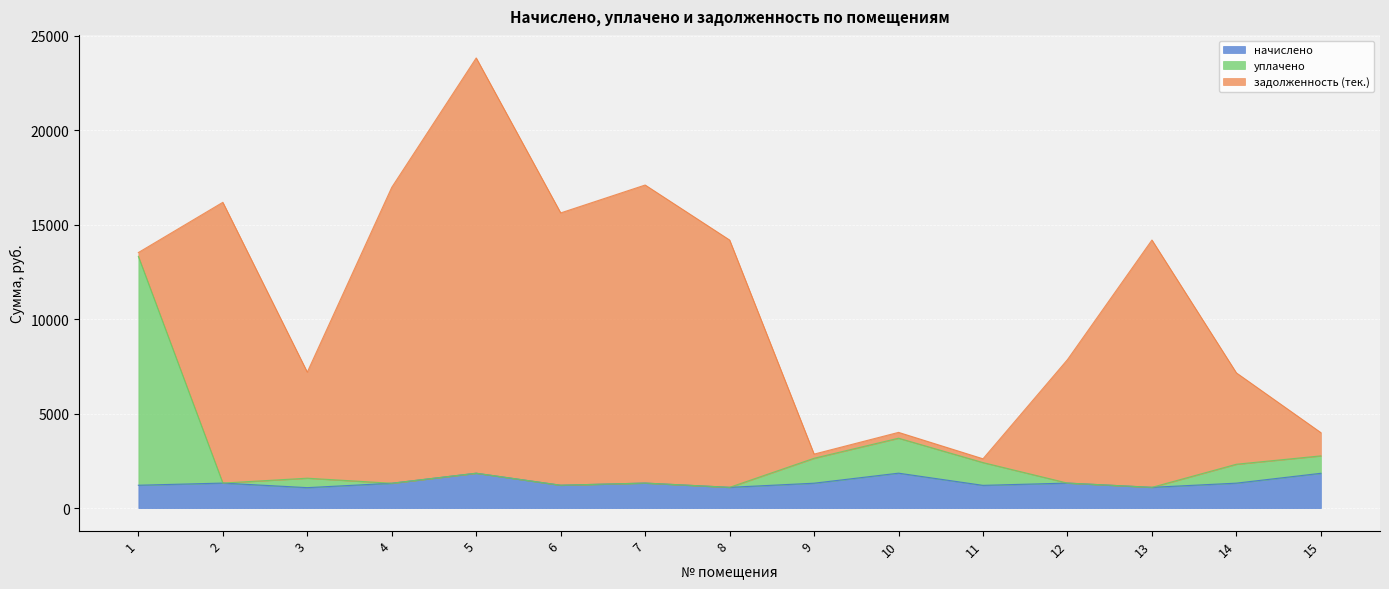

True or false: начислено and уплачено intersect in this chart.

False